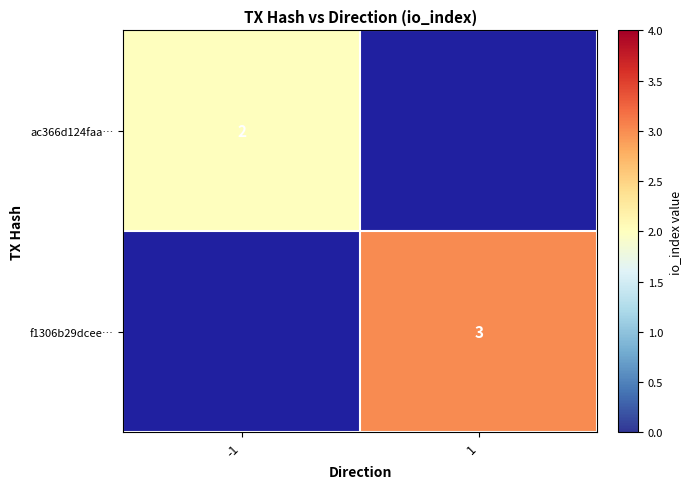

Is the value of f1306b29dcee… at 1 greater than the value of ac366d124faa… at -1?

Yes